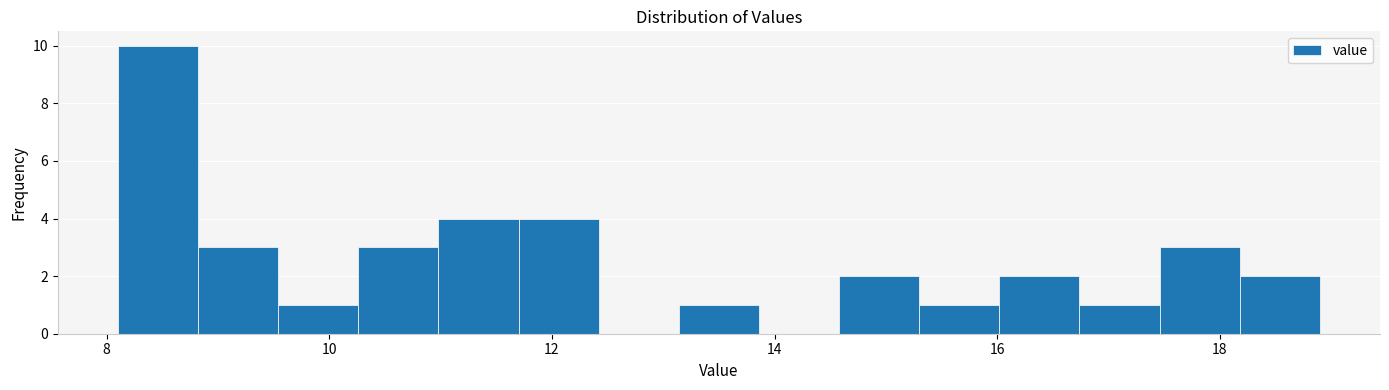

Read against the x-axis, roughly where is the centre of the tallest bar?

8.4